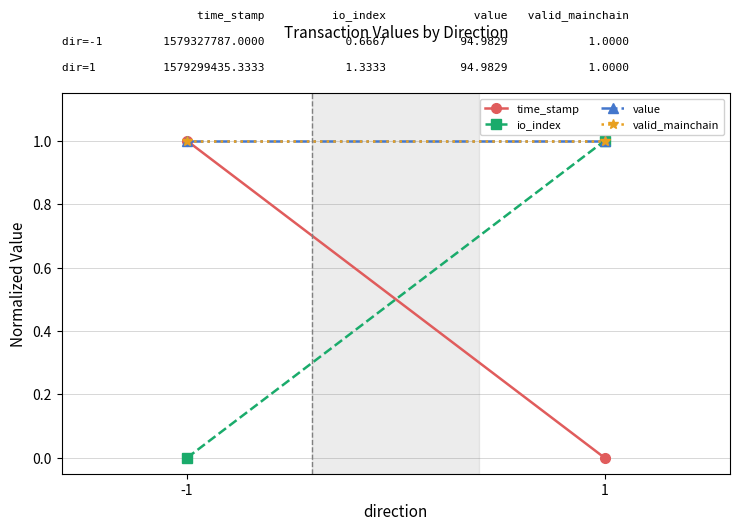

Reading left to right, list all the values displayed in this chart.

time_stamp: -1=1	1=0
io_index: -1=0	1=1
value: -1=1	1=1
valid_mainchain: -1=1	1=1